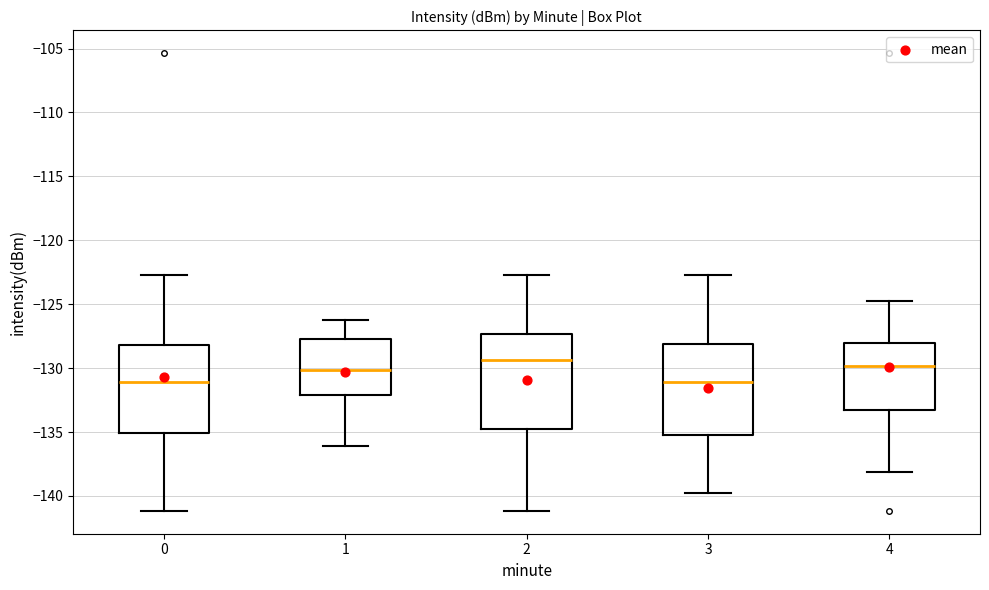

Where does the median line of the box at x = 1 sit on the y-axis? The values are not printed on the chart, so give them approximately, as read against the axis.

-130.0